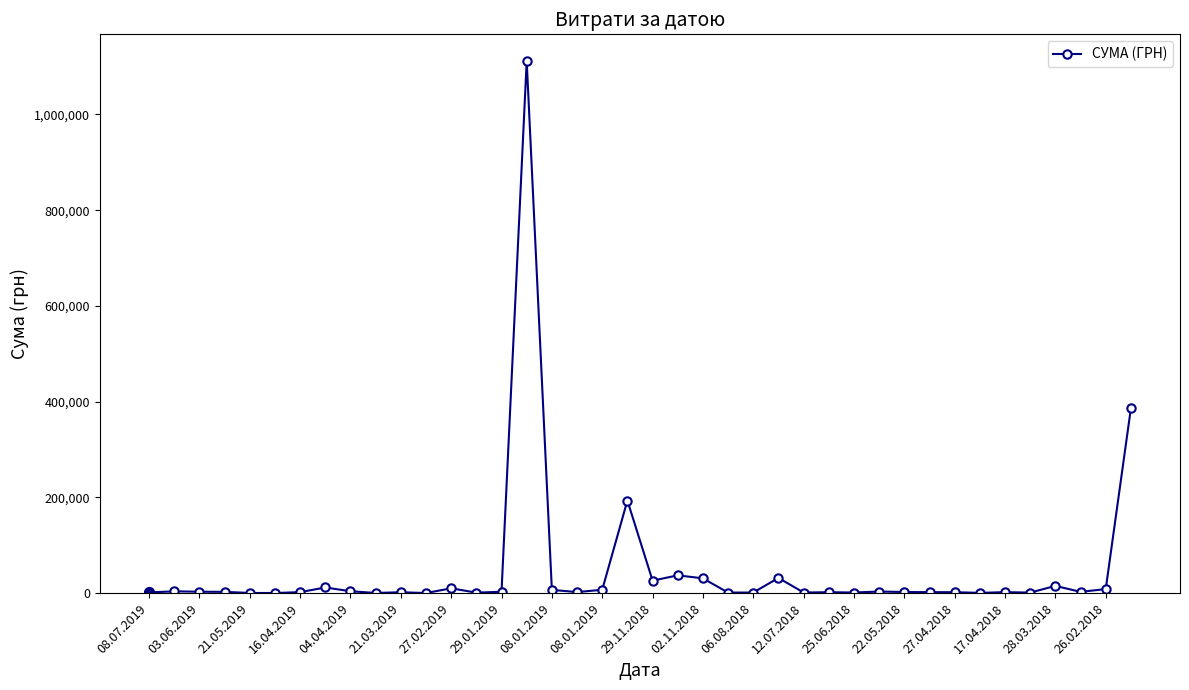

What is the average value?

48186.2